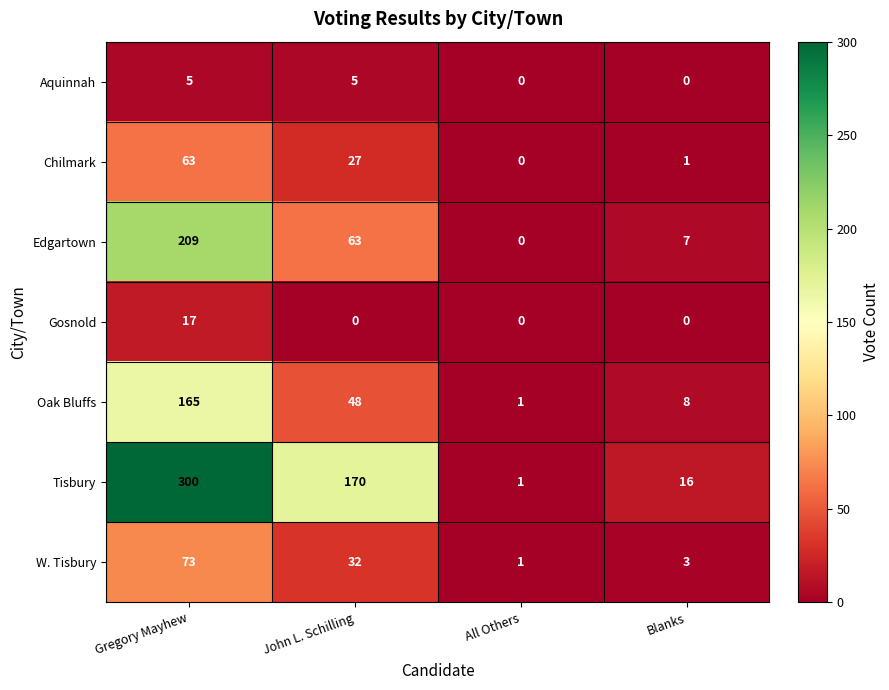

At which label does W. Tisbury first exceed 32?

Gregory Mayhew